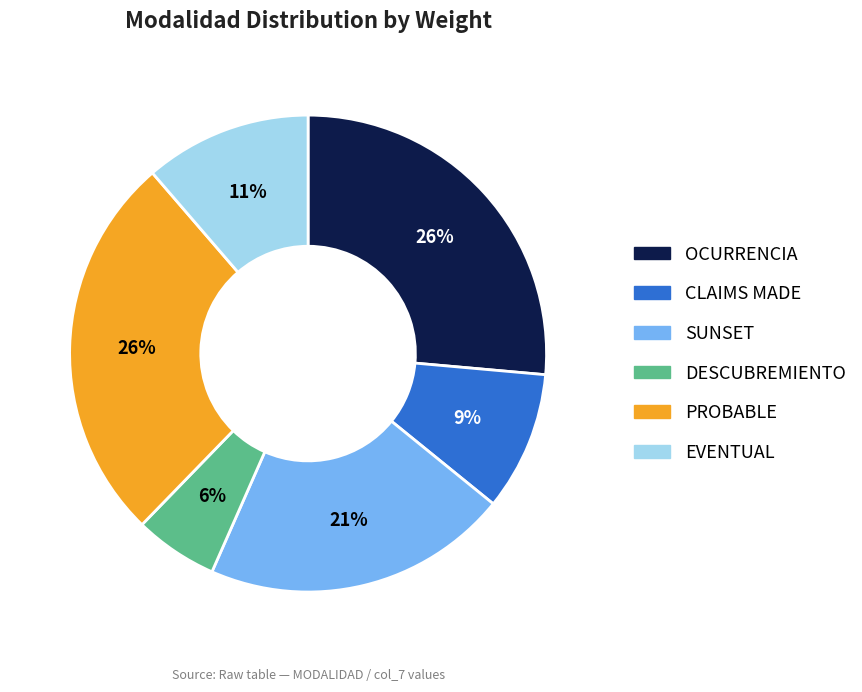

True or false: EVENTUAL accounts for 11% of the total.

True